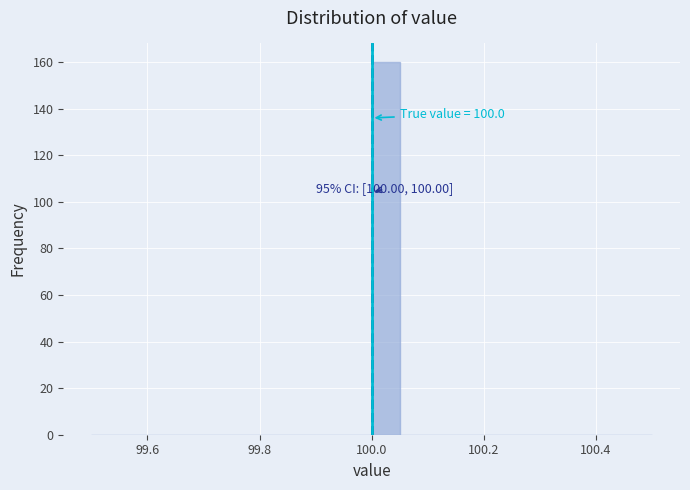

Around what value on the x-axis is the tallest bar? Give the approximate position of its centre, as read against the axis.

100.02